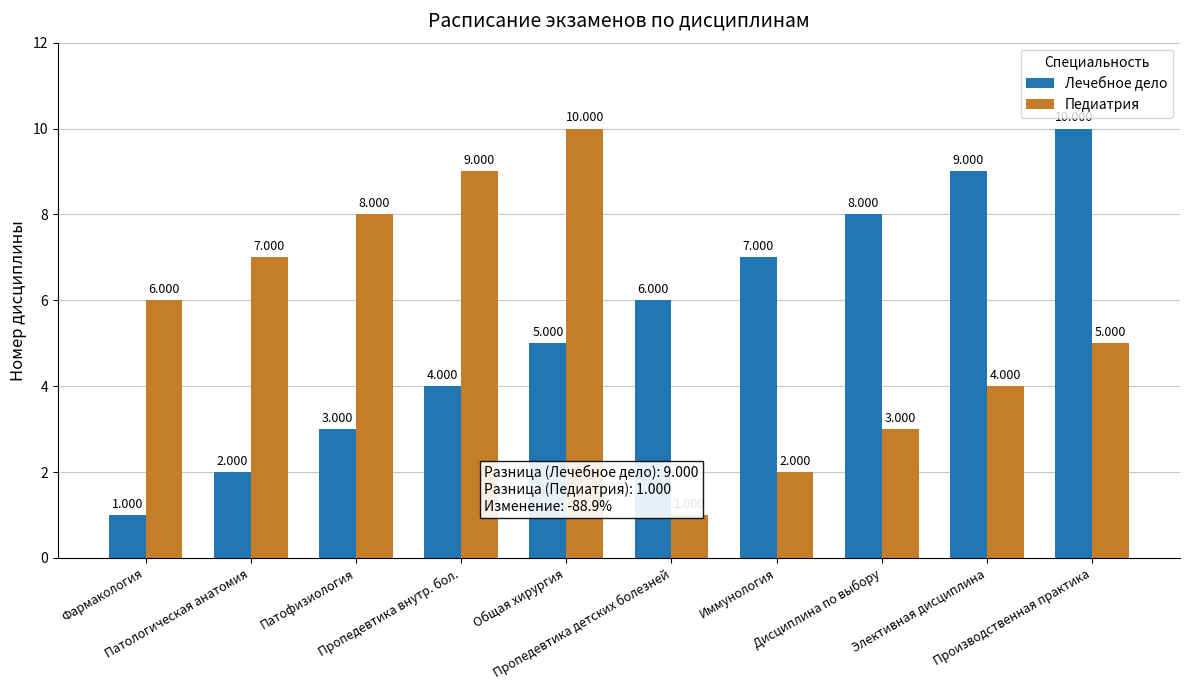

Rank the categories by Педиатрия value from highest to lowest.

Общая хирургия, Пропедевтика внутр. бол., Патофизиология, Патологическая анатомия, Фармакология, Производственная практика, Элективная дисциплина, Дисциплина по выбору, Иммунология, Пропедевтика детских болезней